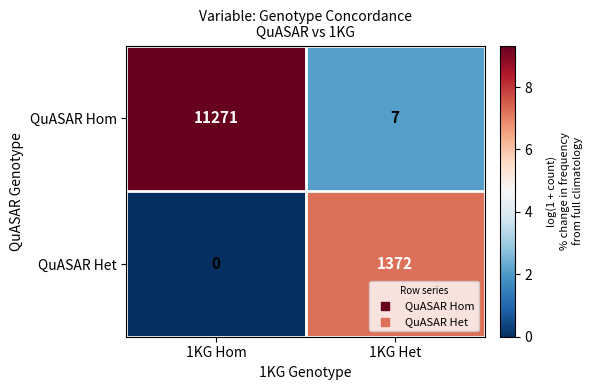

Reading left to right, what are all the values shown in this chart?

QuASAR Hom: 11271	7
QuASAR Het: 0	1372